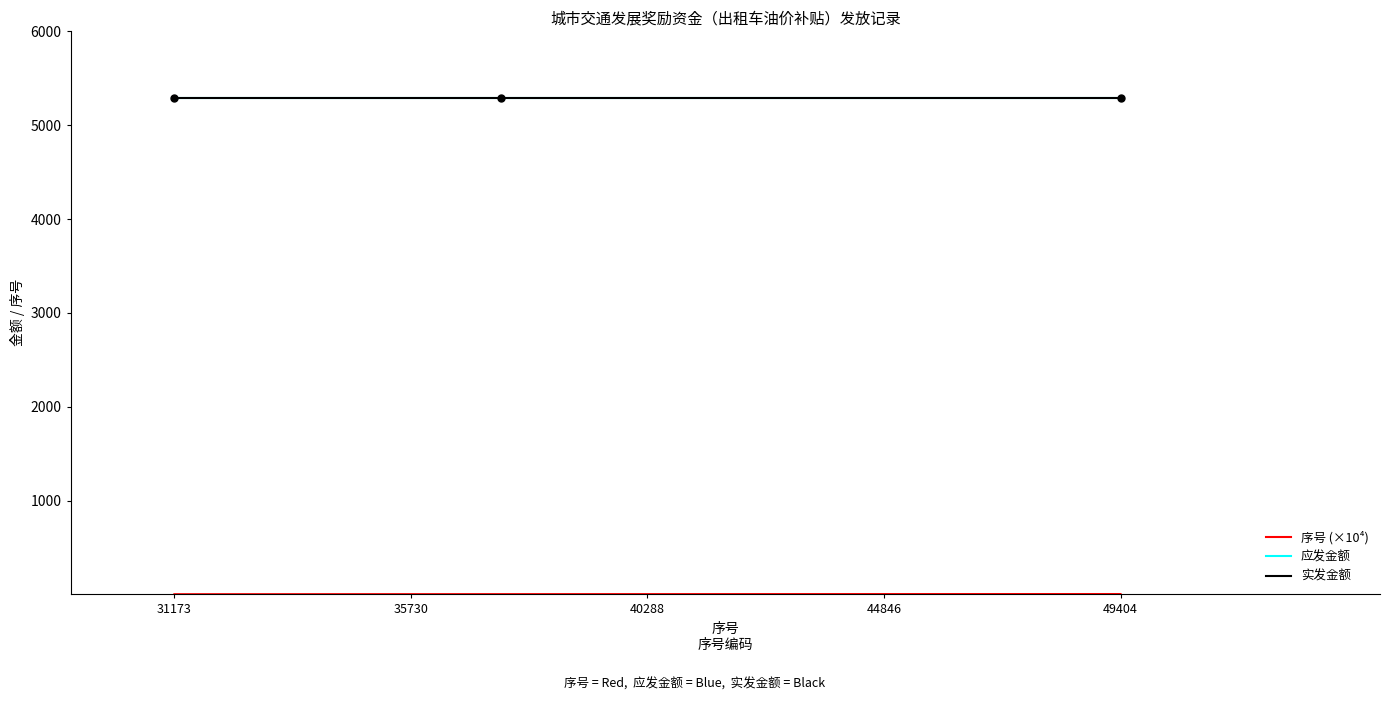

Does the chart have visible grid lines?

No